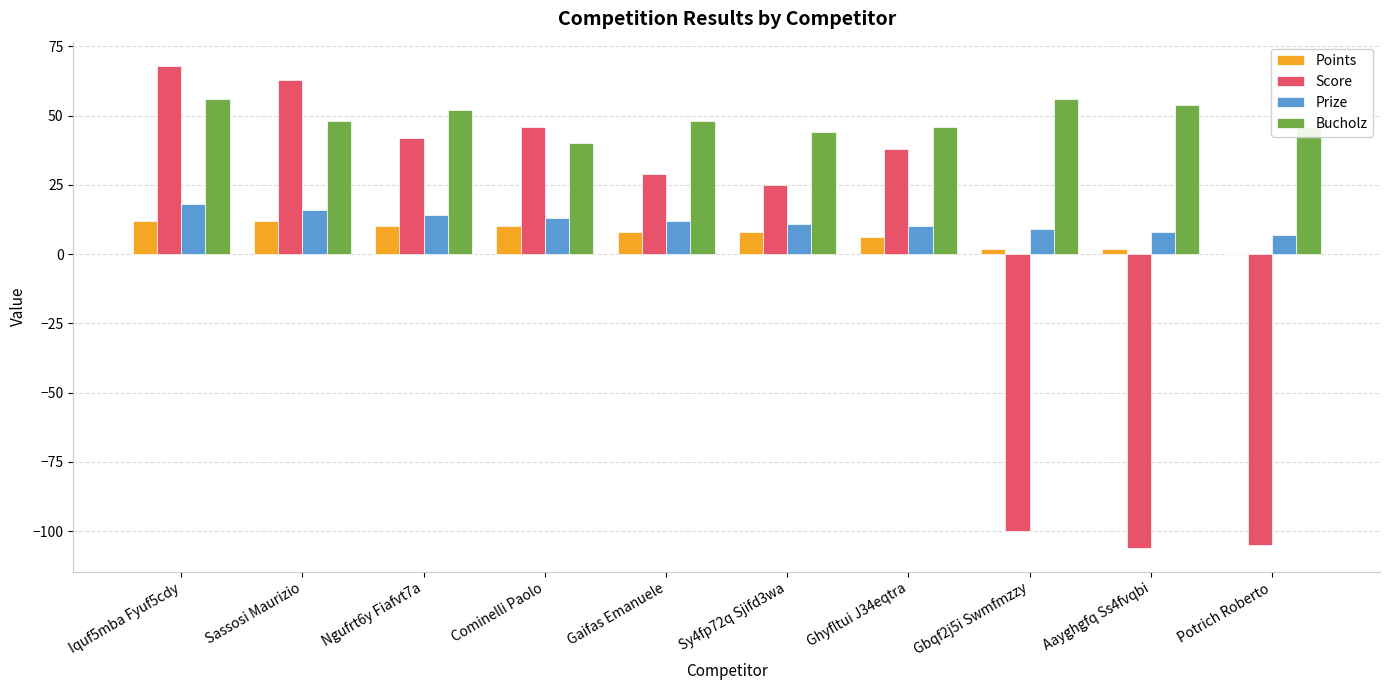

What is the total value across all series at Ghyfltui J34eqtra?

100